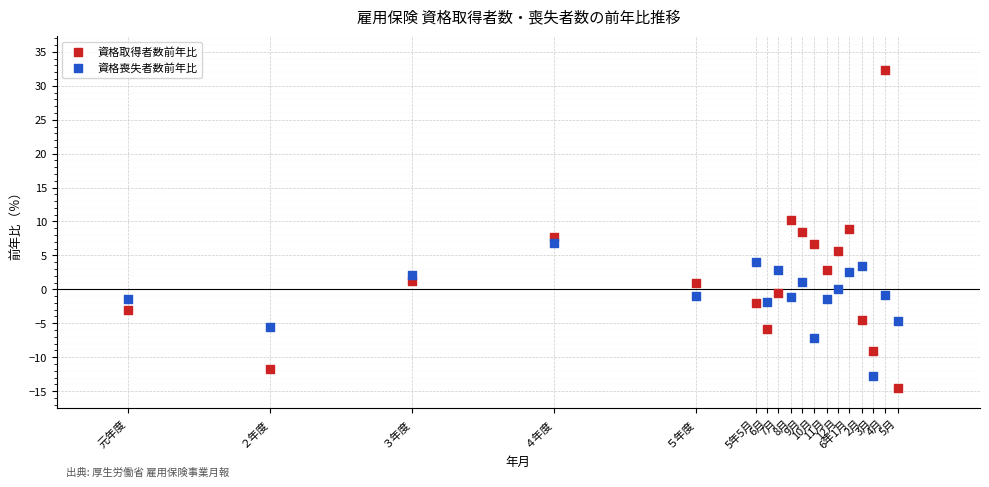

Which series reaches the maximum Y coordinate?

資格取得者数前年比